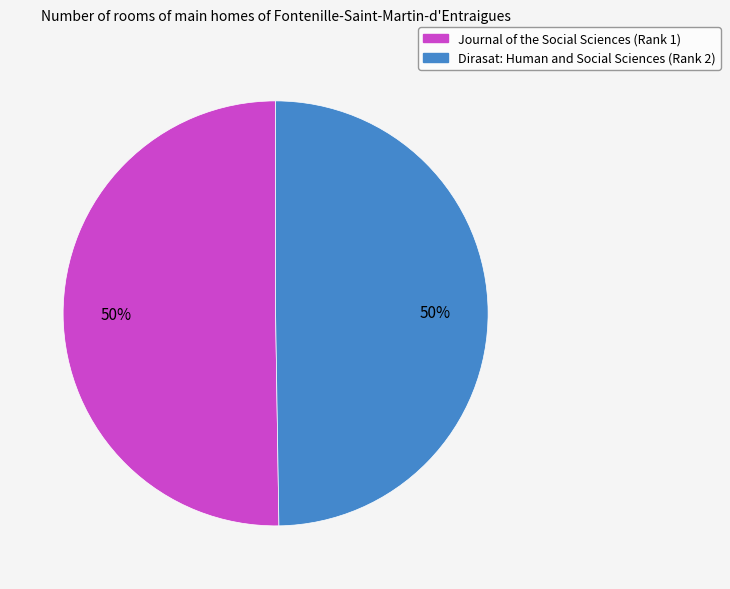

To the nearest percent, what is the average slice percentage?

50%